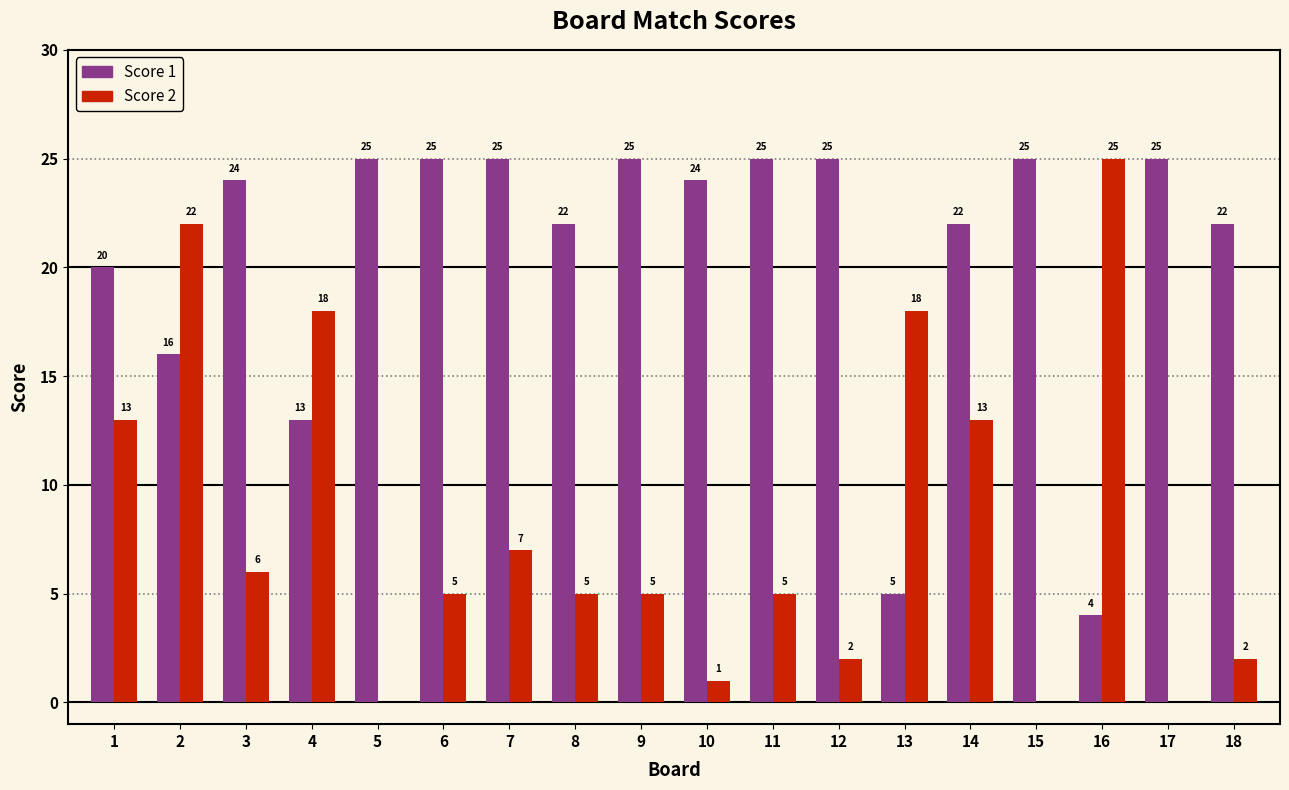

Which series has the largest range (max minus min)?

Score 2